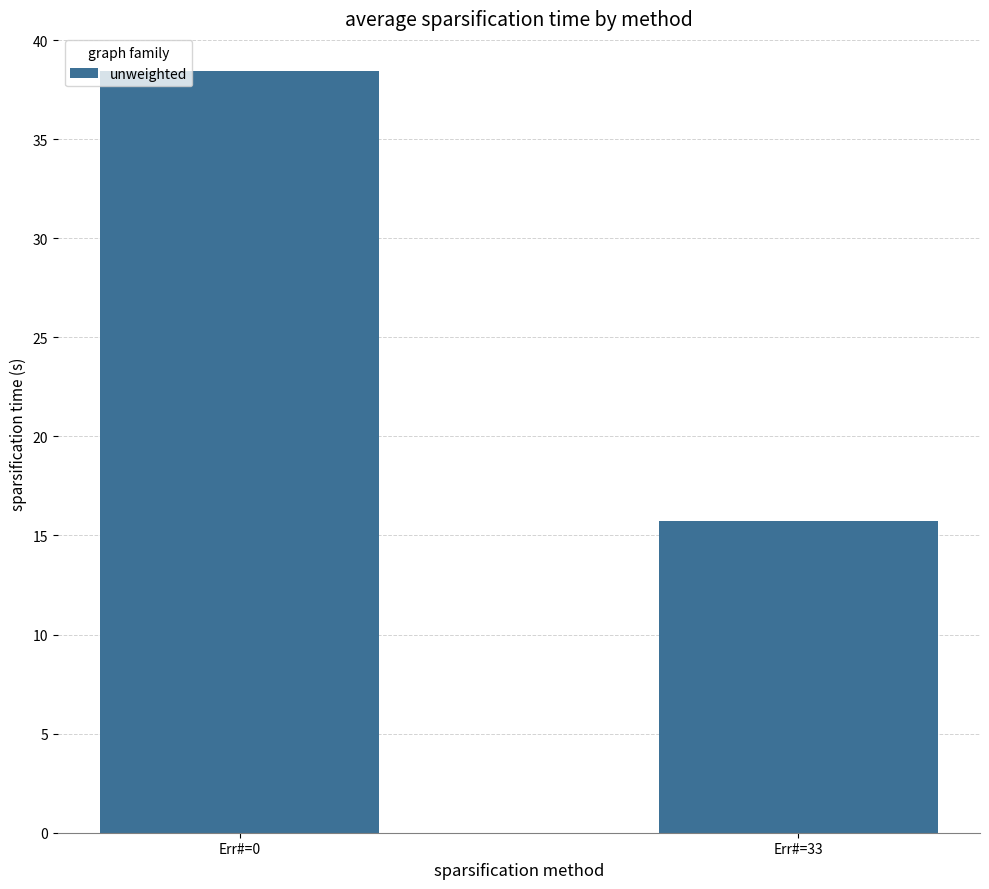

Reading right to left, extract all data points from this chart.

15.7	38.4